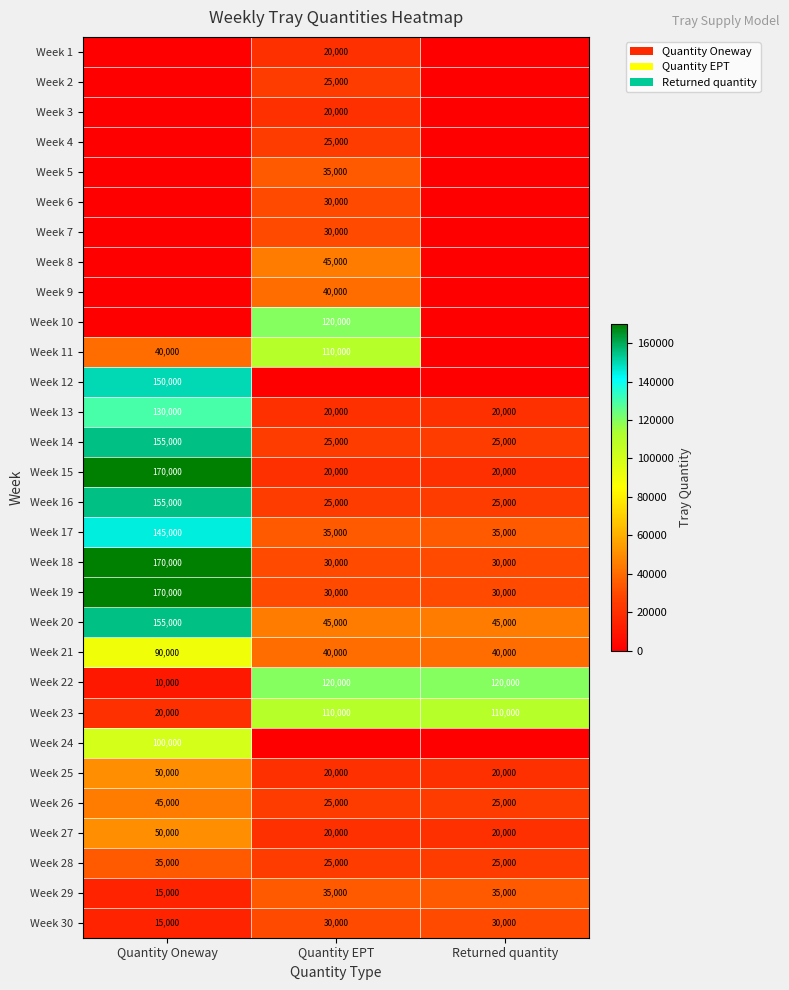

True or false: Week 28 has a value of 25000 at Quantity EPT.

True